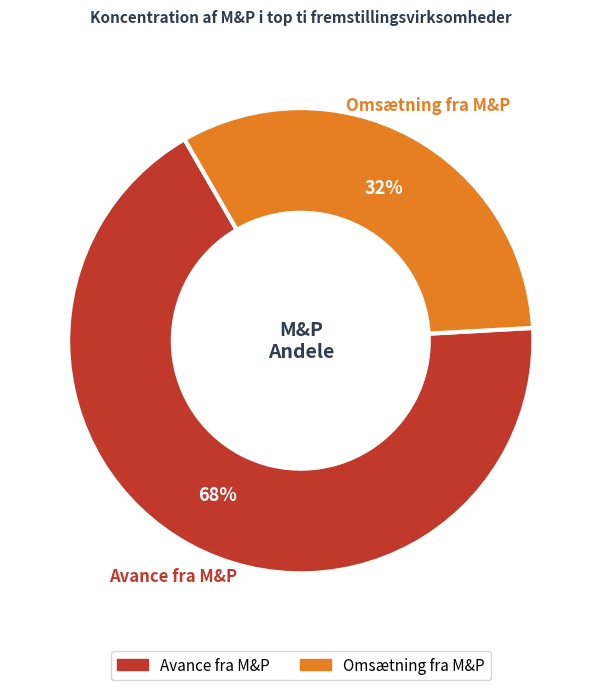

How many slices are in this pie chart?

2